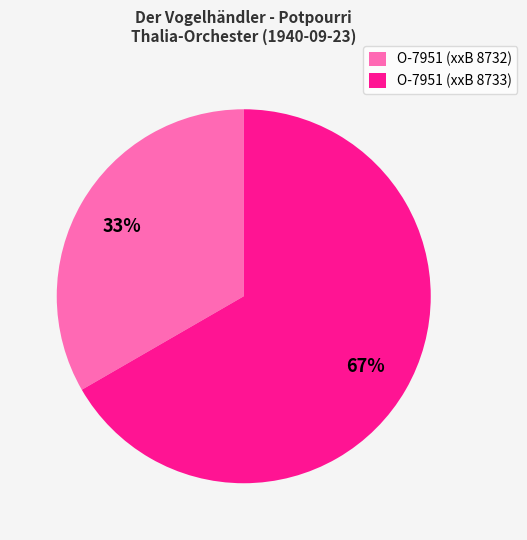

Rank the categories by value from highest to lowest.

O-7951 (xxB 8733), O-7951 (xxB 8732)